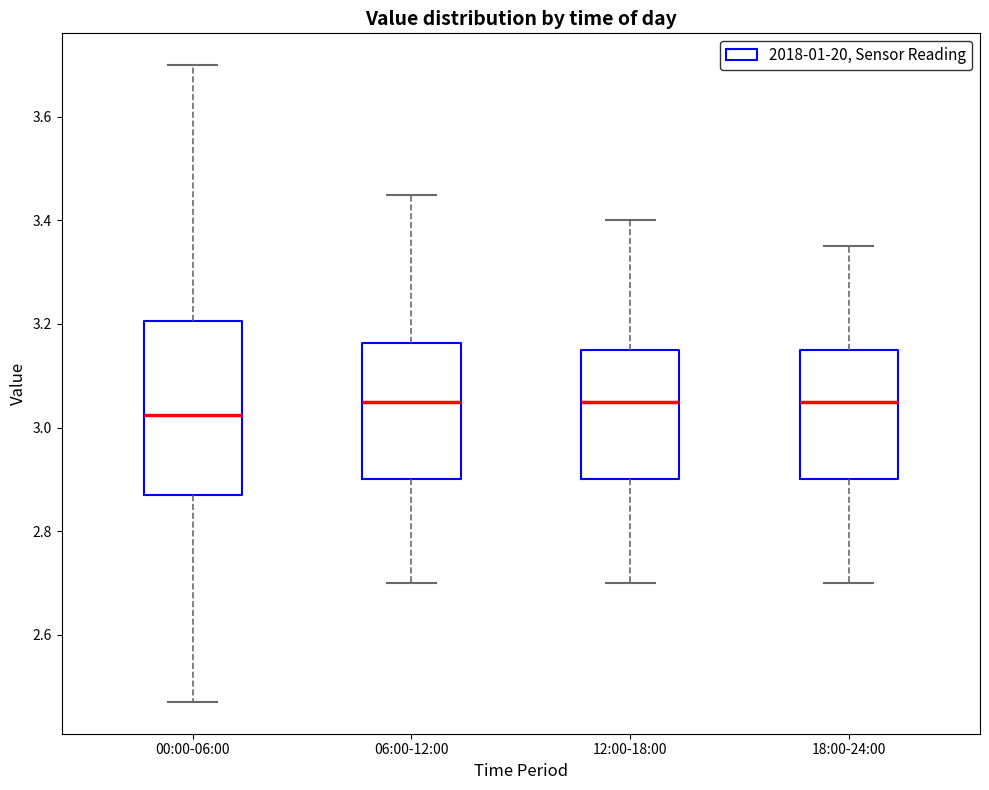

Comparing the boxes themselves (not the whiskers), which one is the tallest?

00:00-06:00